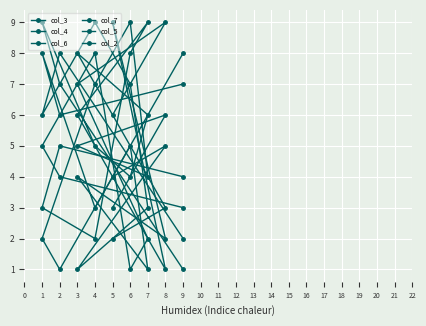

How many distinct data groups are displayed?

6